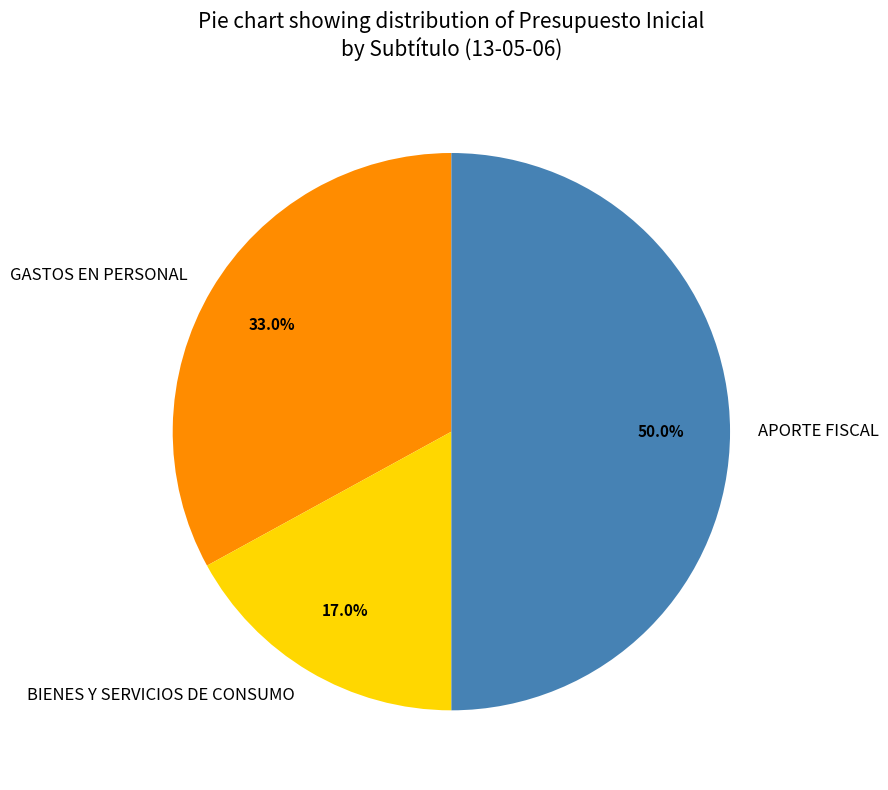

What is the largest slice in the pie chart?

APORTE FISCAL